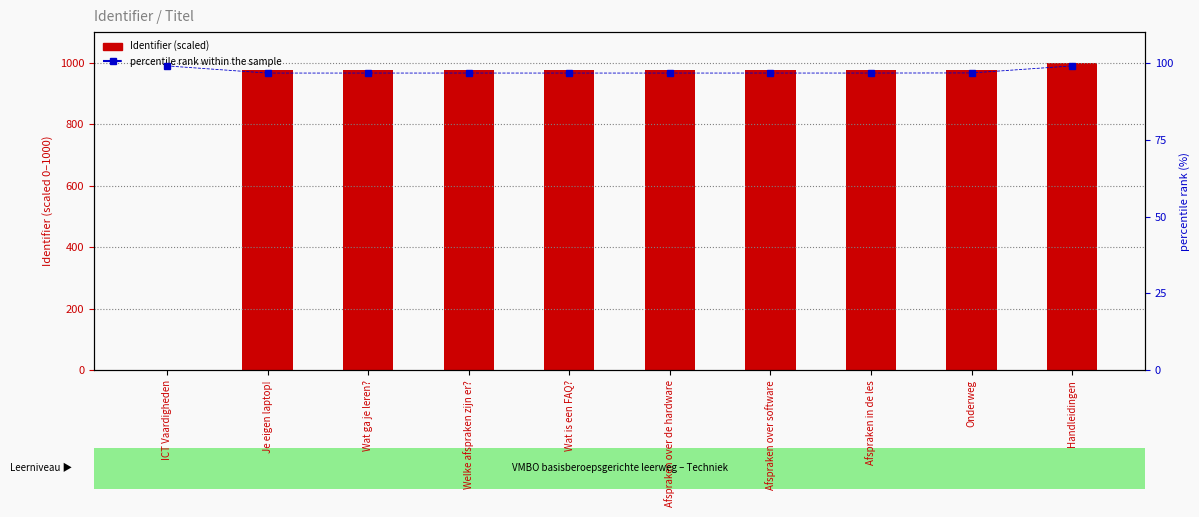

Which series has the largest total across all categories?

Identifier (scaled)